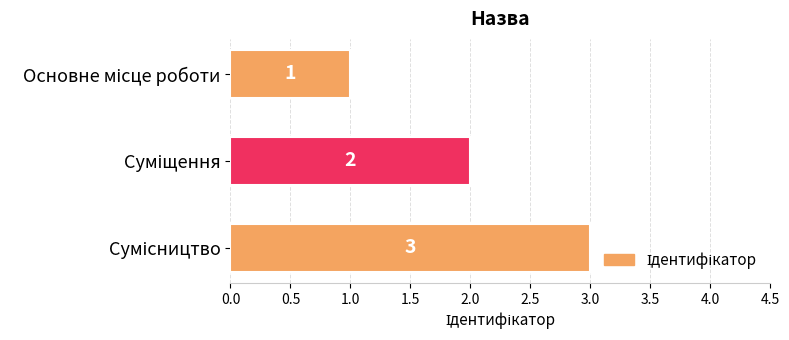

What is the sum of all values?

6